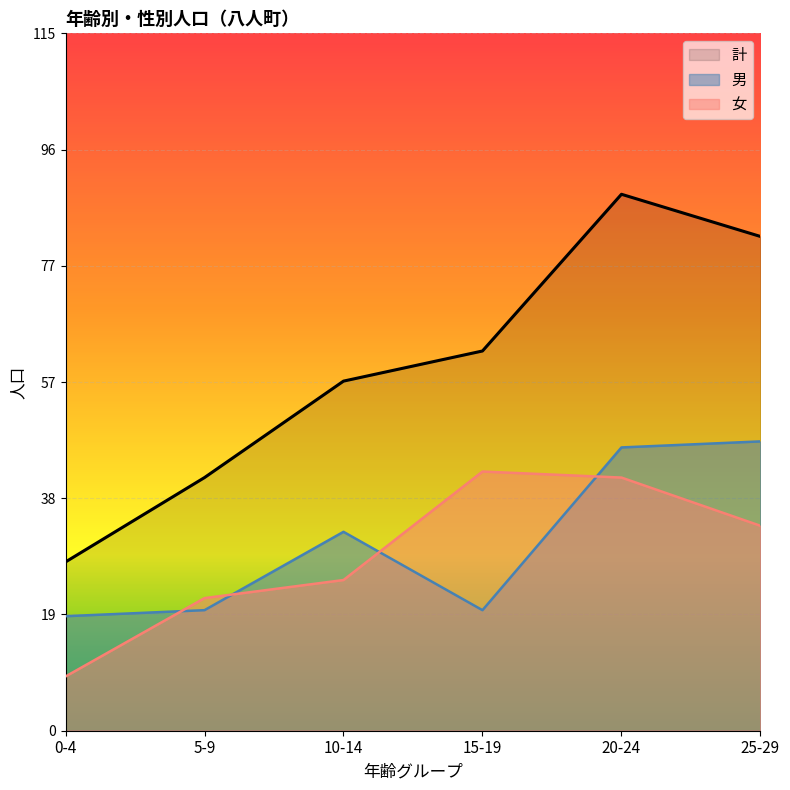

What are all the series names shown in the legend?

計, 男, 女